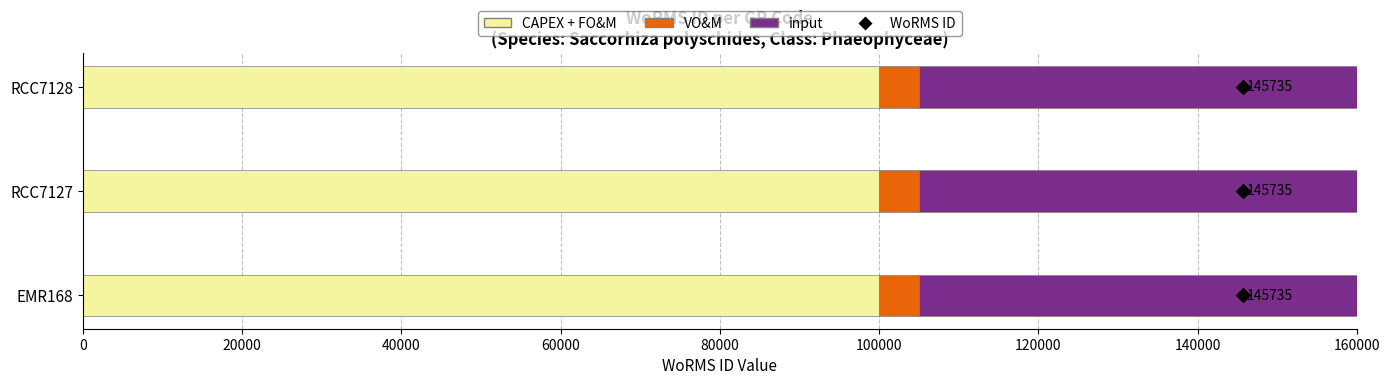

Which series reaches the maximum Y coordinate?

WoRMS ID